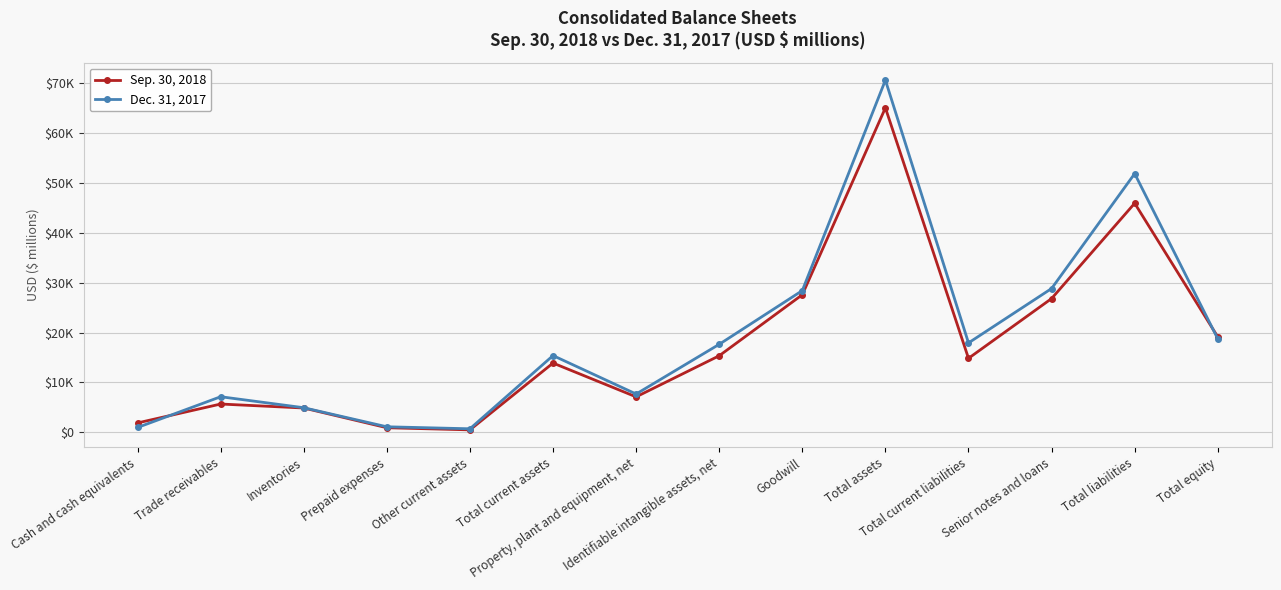

List the labels in order of Sep. 30, 2018 value, smallest first.

Other current assets, Prepaid expenses, Cash and cash equivalents, Inventories, Trade receivables, Property, plant and equipment, net, Total current assets, Total current liabilities, Identifiable intangible assets, net, Total equity, Senior notes and loans, Goodwill, Total liabilities, Total assets